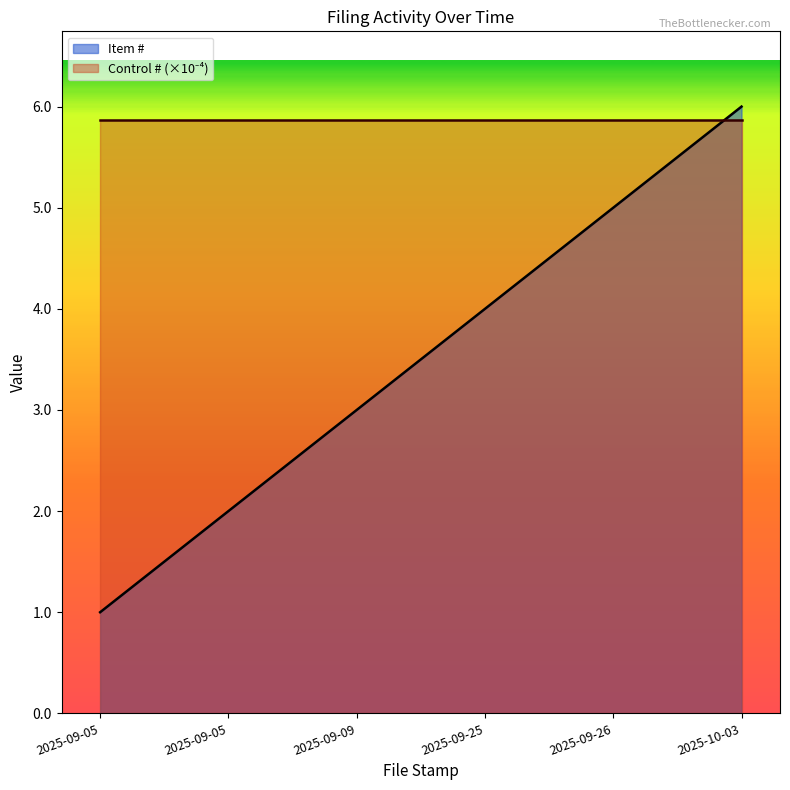

How many series are shown in this chart?

2